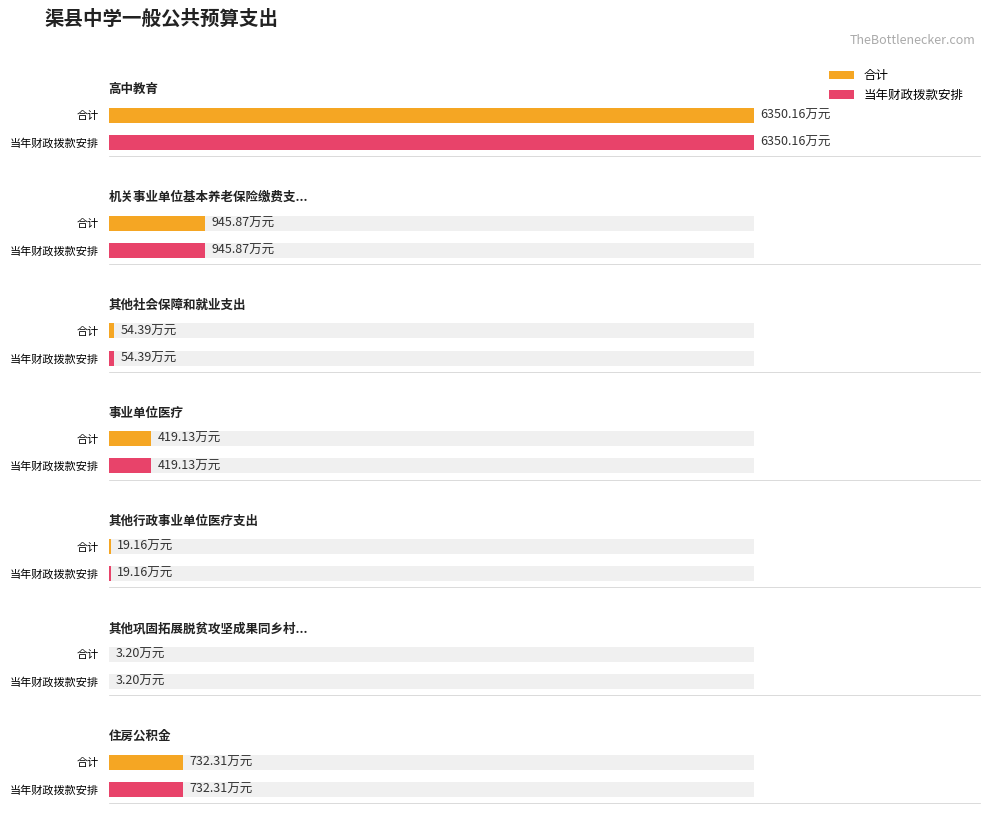

How many distinct data groups are displayed?

2